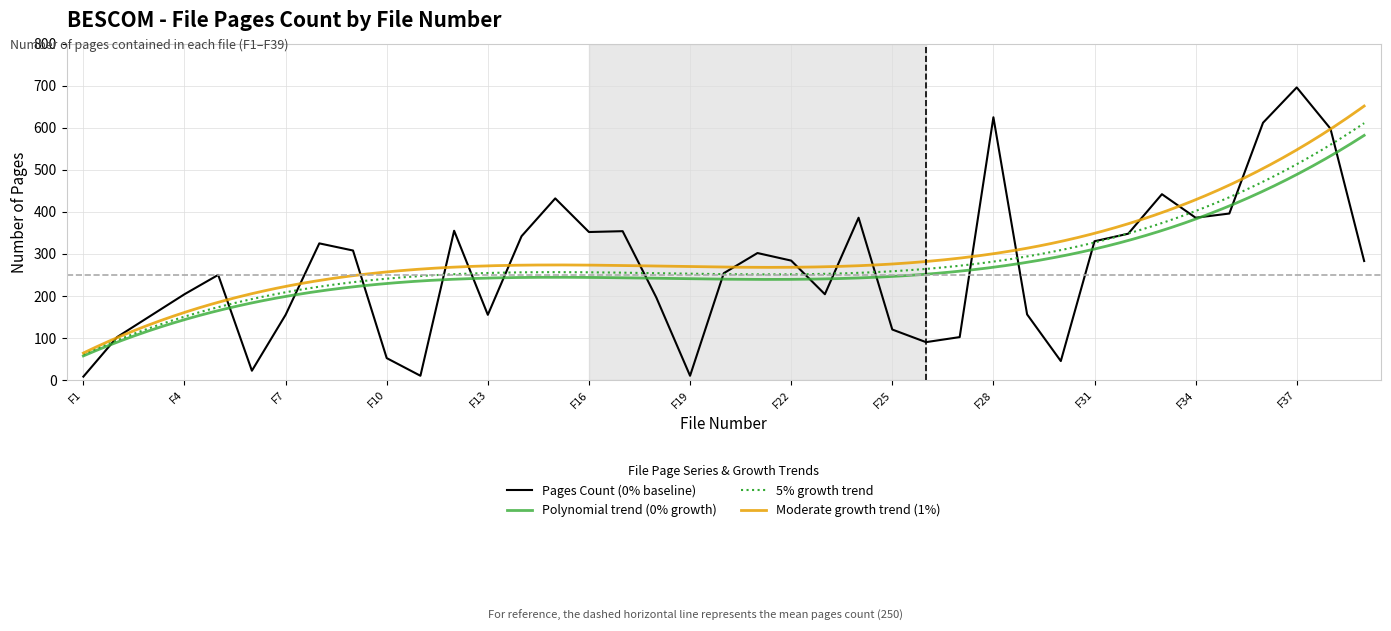

List the labels in order of value, largest first.

F37, F28, F36, F38, F33, F15, F35, F24, F34, F12, F17, F16, F32, F14, F31, F8, F9, F21, F22, F39, F20, F5, F4, F23, F18, F29, F7, F13, F3, F25, F2, F27, F26, F10, F30, F6, F11, F19, F1